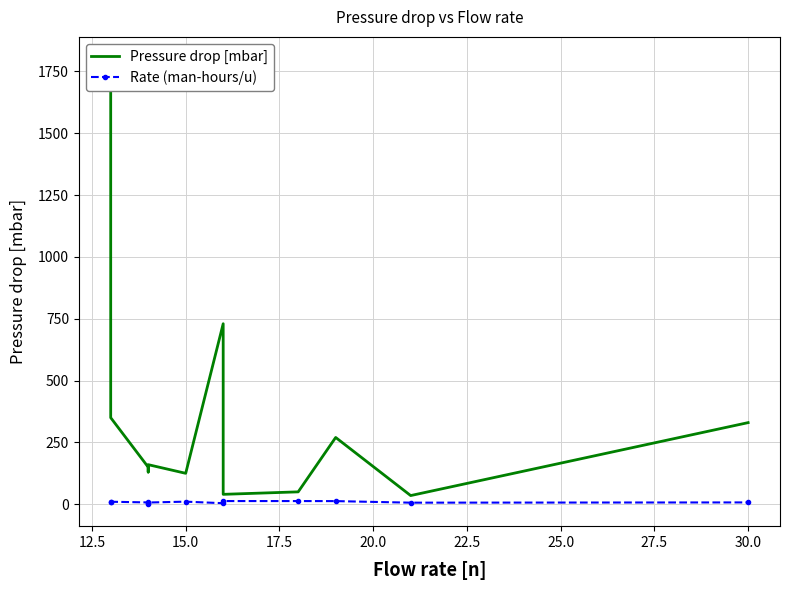

What is the spread (max minus min) of values at 12.5?

340.0